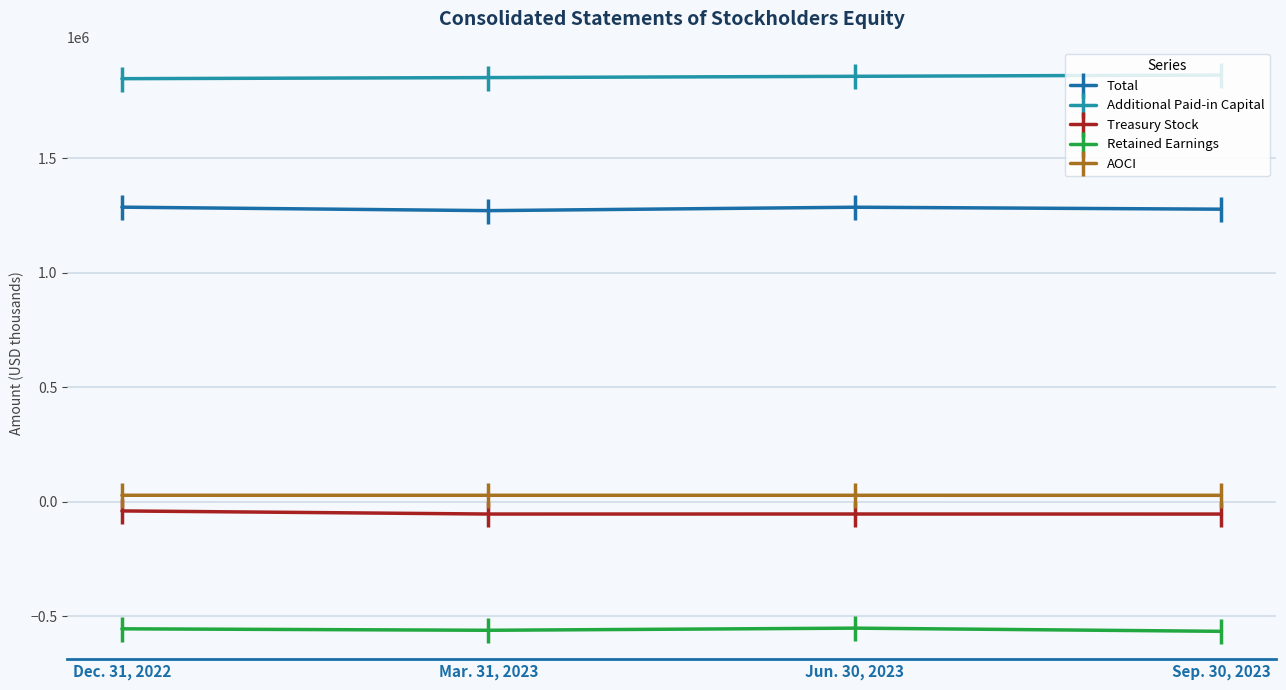

True or false: Retained Earnings and AOCI intersect in this chart.

False